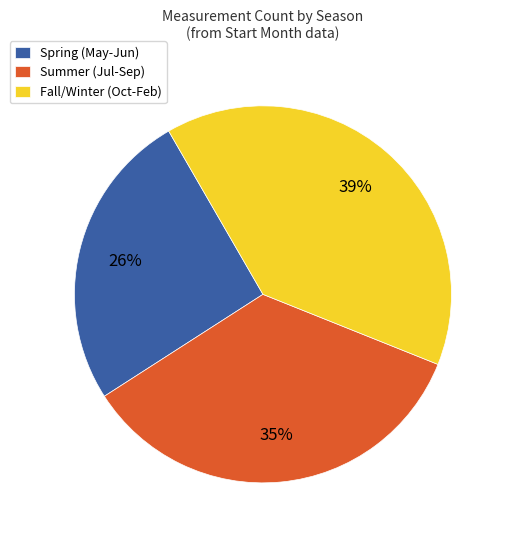

To the nearest percent, what is the difference between the Summer (Jul-Sep) and Spring (May-Jun) slice percentages?

9%